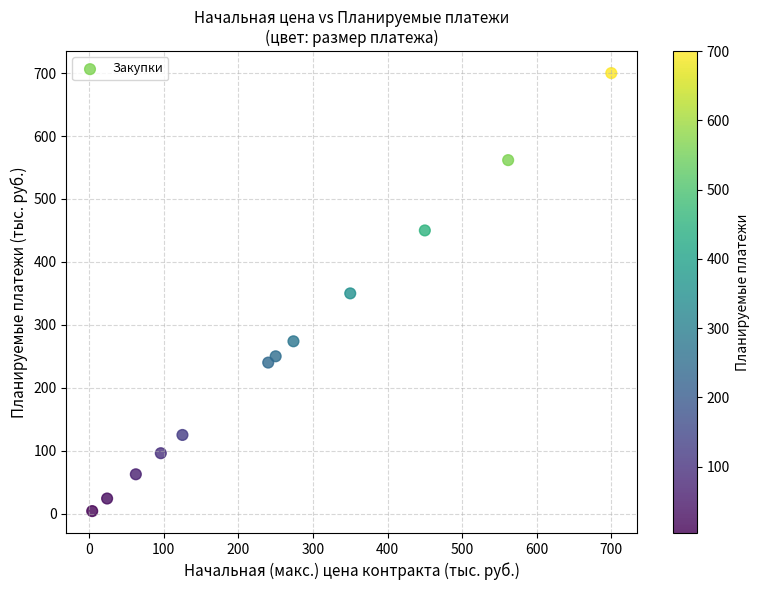

What is the average Y value?

261.4